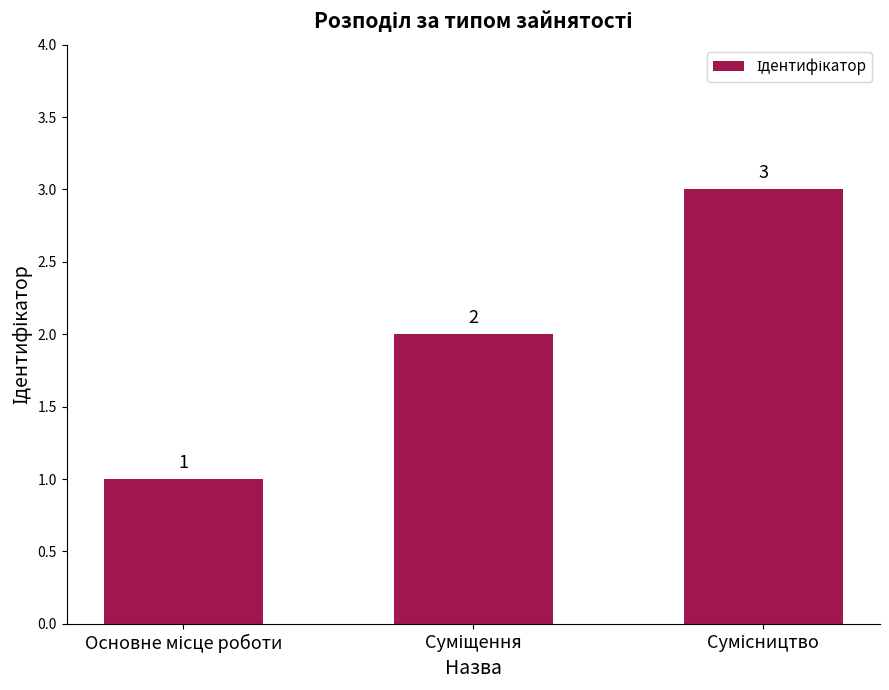

What is the difference between the maximum and minimum values?

2